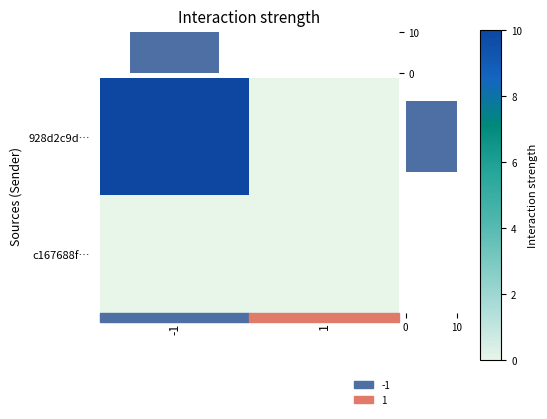

List the series in order of their peak value, lowest first.

c167688f…, 928d2c9d…